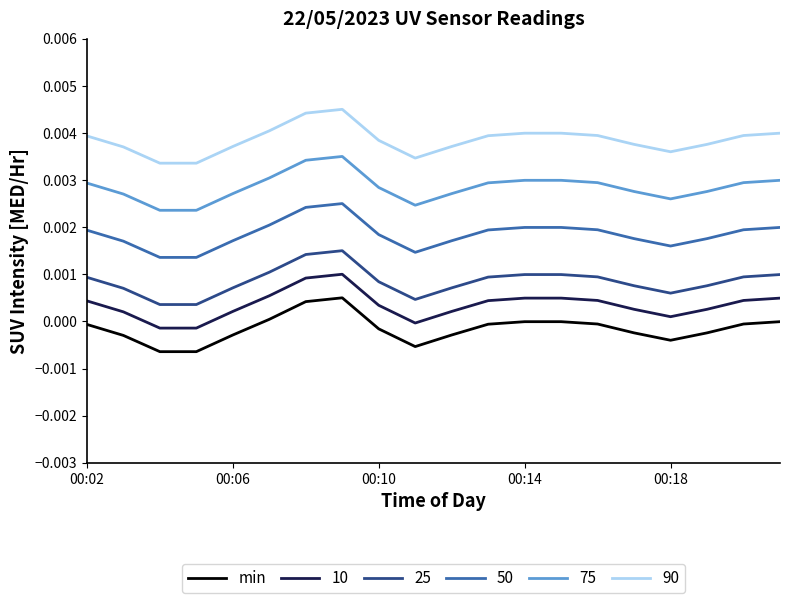

True or false: 10 and 50 cross at least once.

False